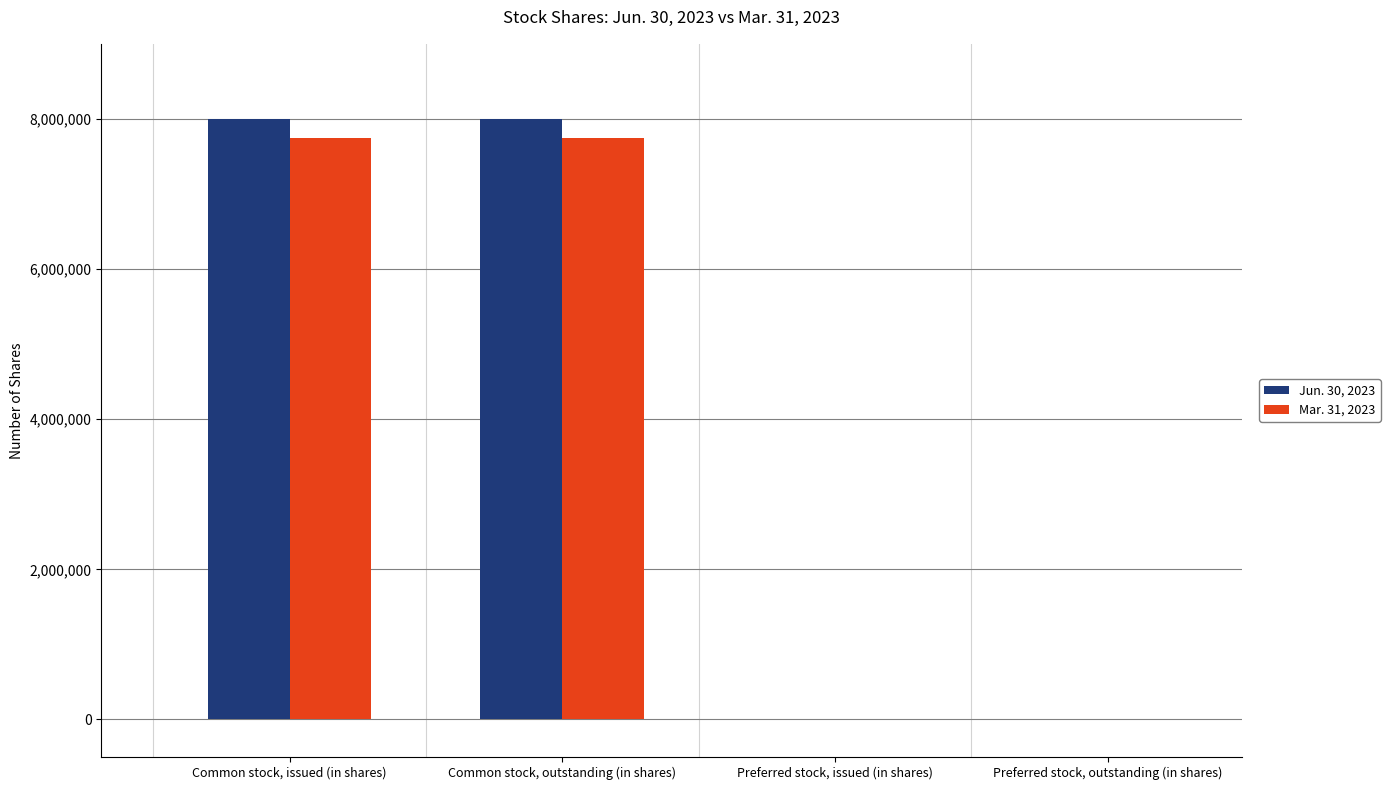

Read the Jun. 30, 2023 value at Common stock, issued (in shares), to the nearest 10.

7993040